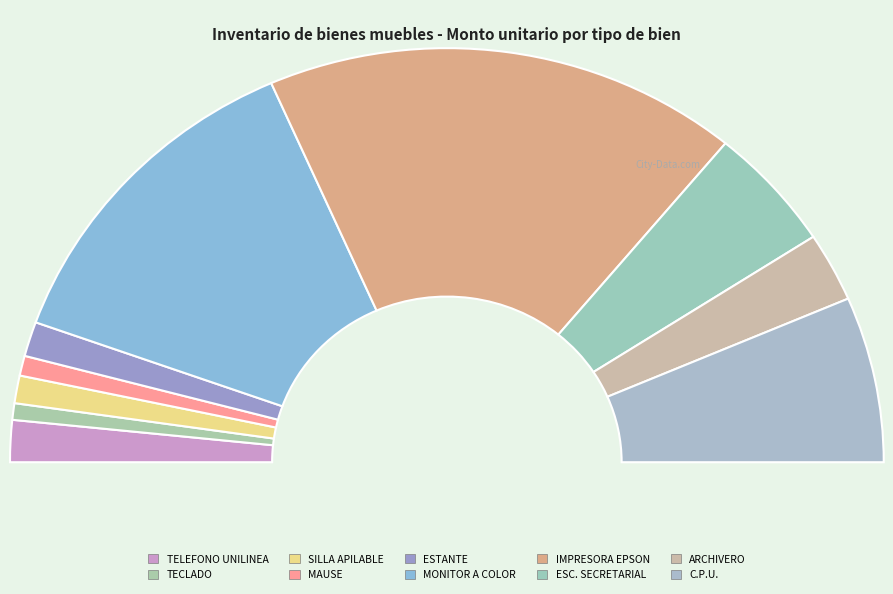

Is it true that C.P.U. is 4% of the pie?

False